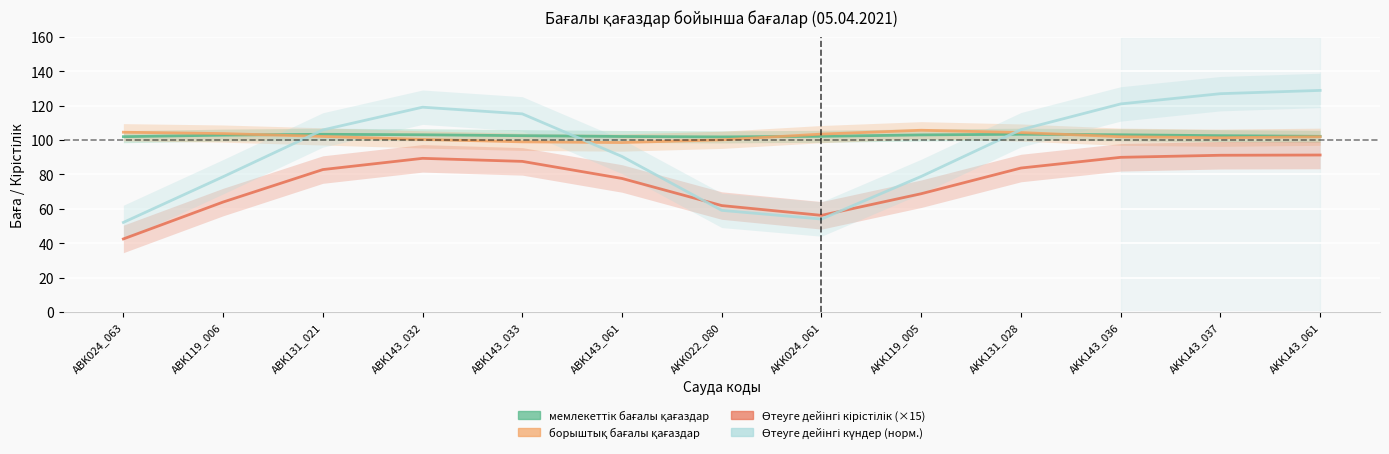

How many interior local valleys does the Өтеуге дейінгі кірістілік series have?

1